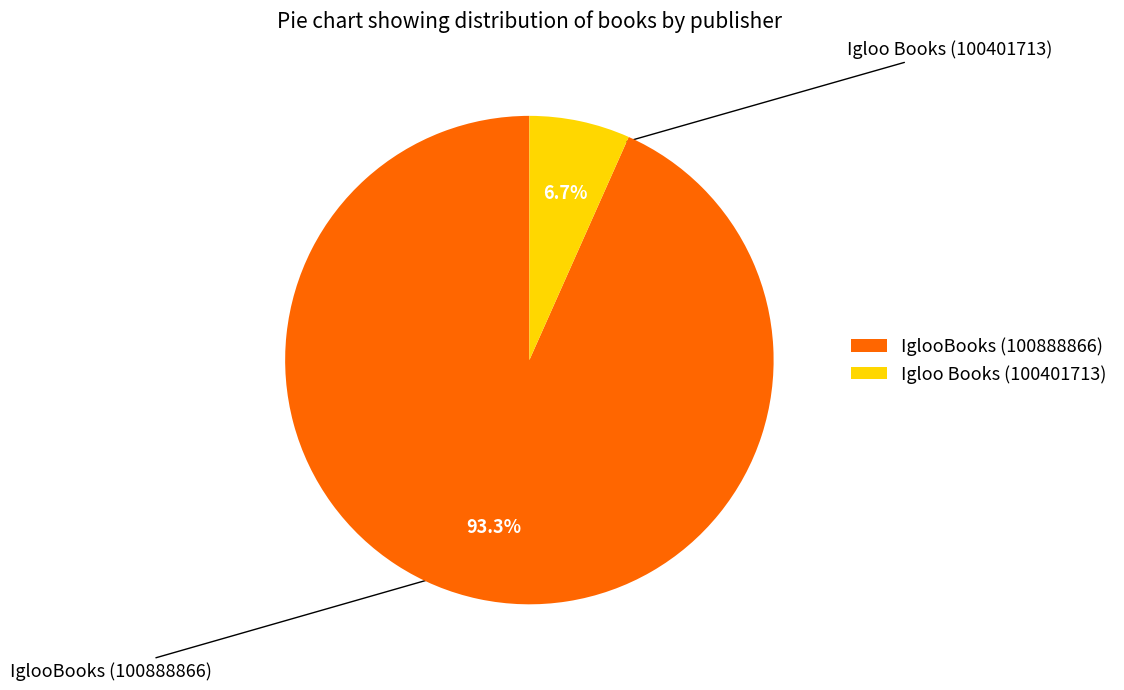

Does IglooBooks (100888866) represent more than half of the total?

Yes